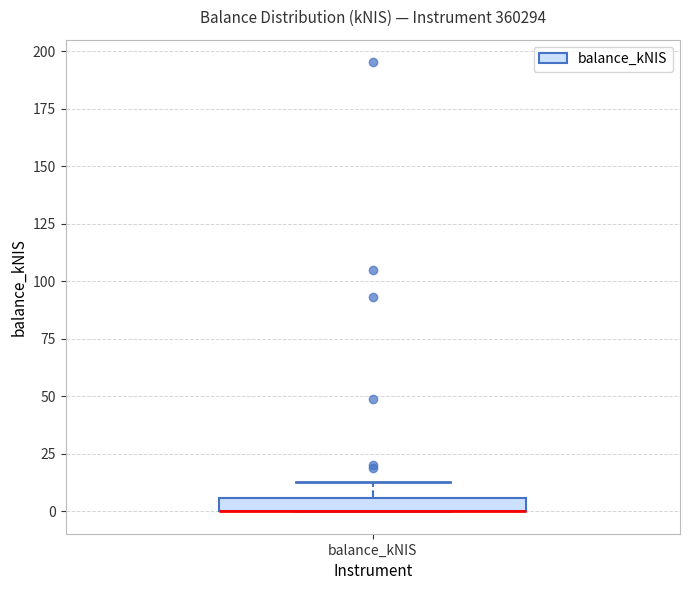

Where does the upper whisker of the box for balance_kNIS end on the y-axis? The values are not printed on the chart, so give them approximately, as read against the axis.

15